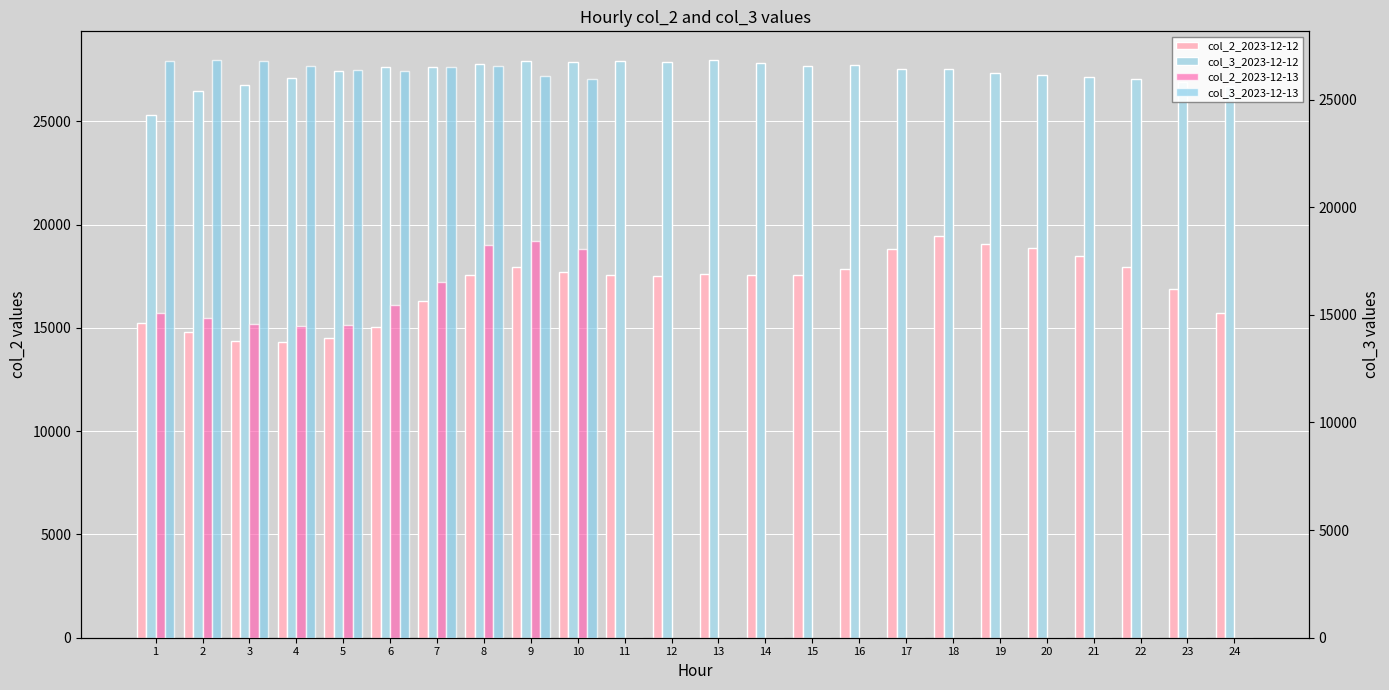

What is the difference between the col_3_2023-12-12 values at 16 and 24?

999